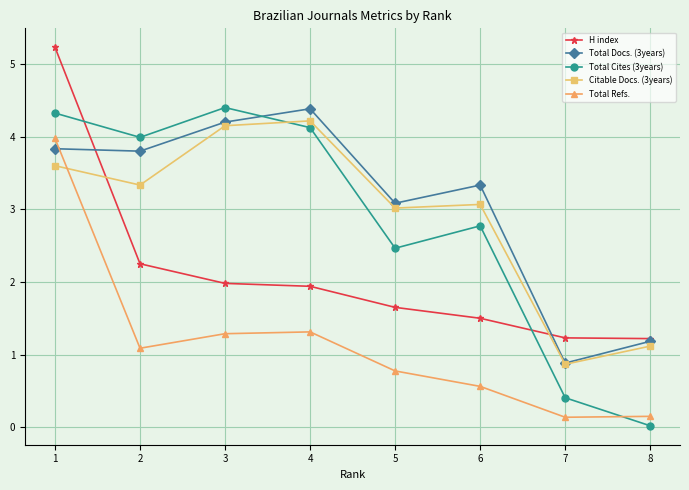

What are all the series names shown in the legend?

H index, Total Docs. (3years), Total Cites (3years), Citable Docs. (3years), Total Refs.